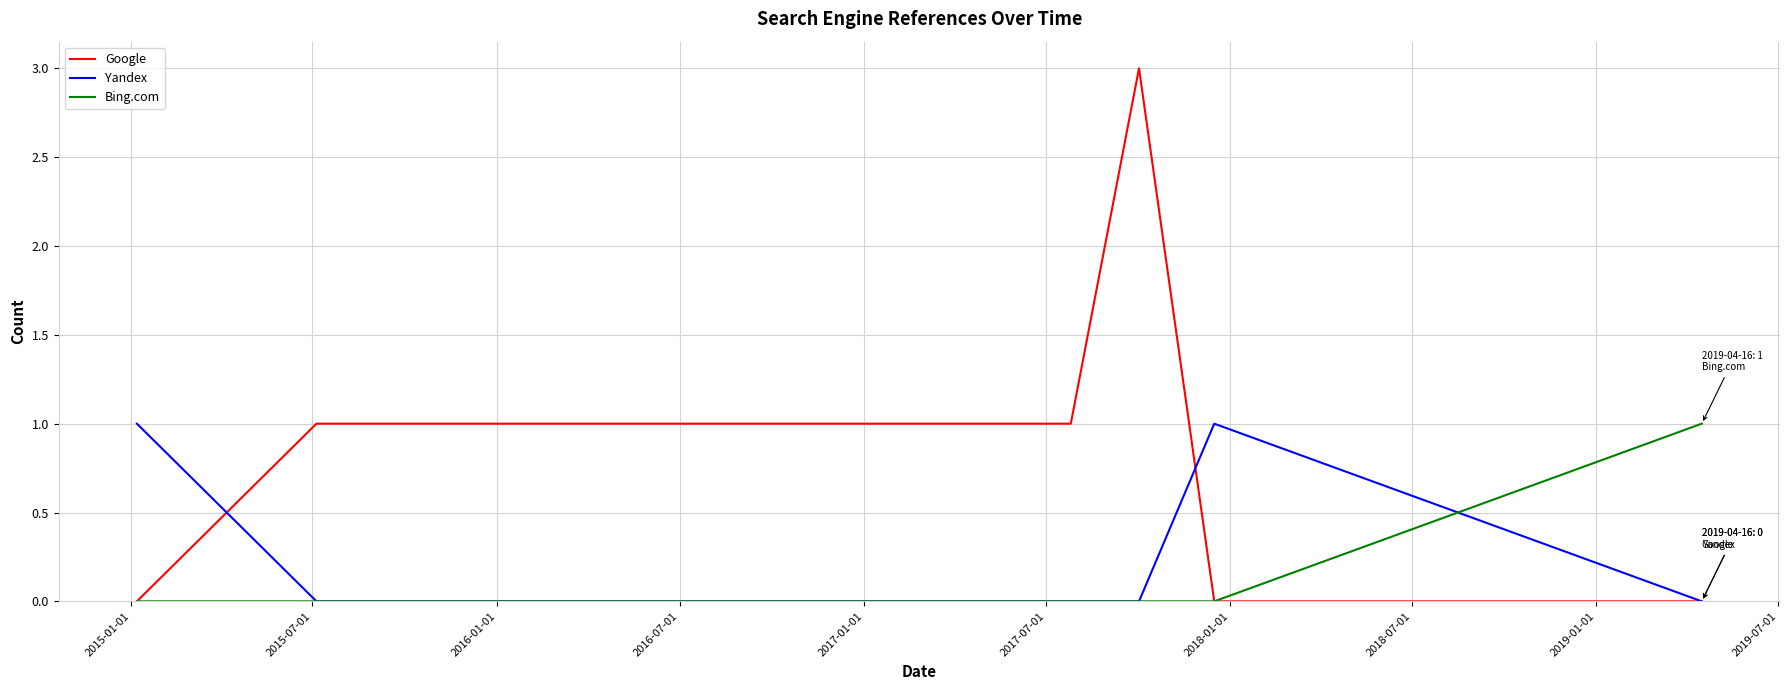

What is the sum of all Yandex values?

2